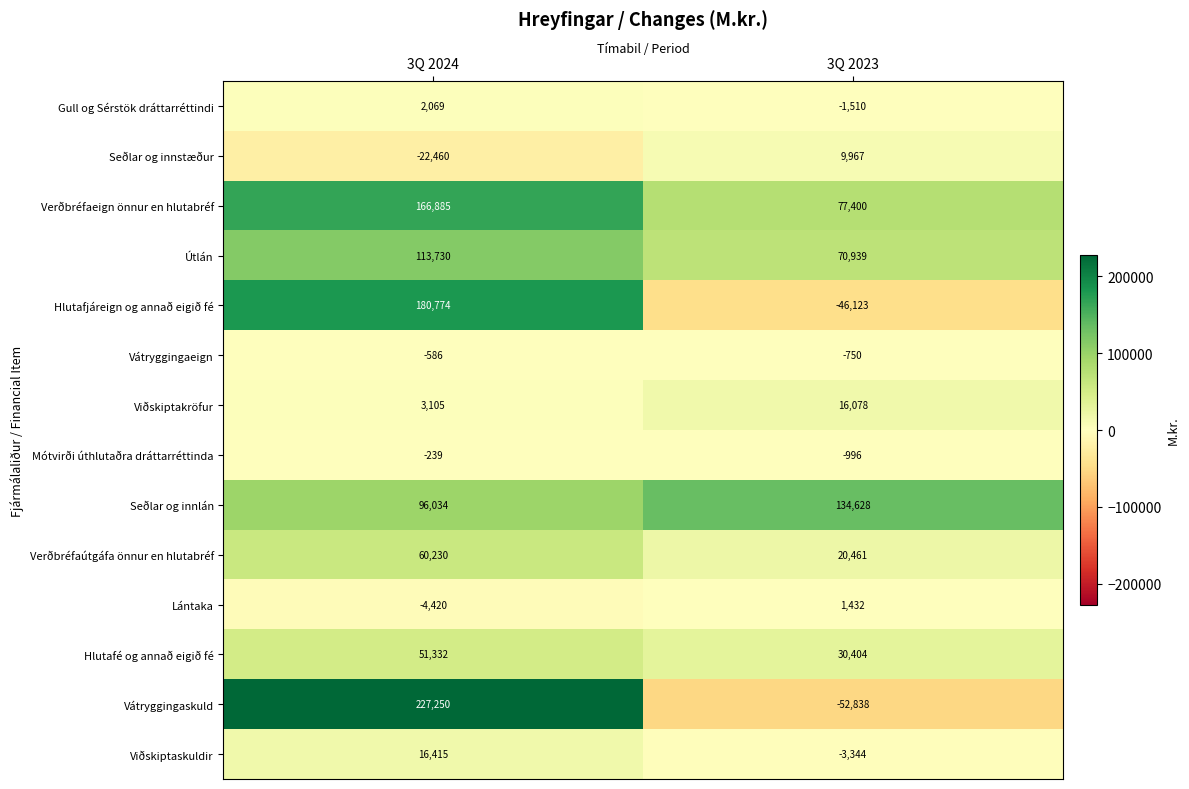

Which series has the largest total across all categories?

Verðbréfaeign önnur en hlutabréf